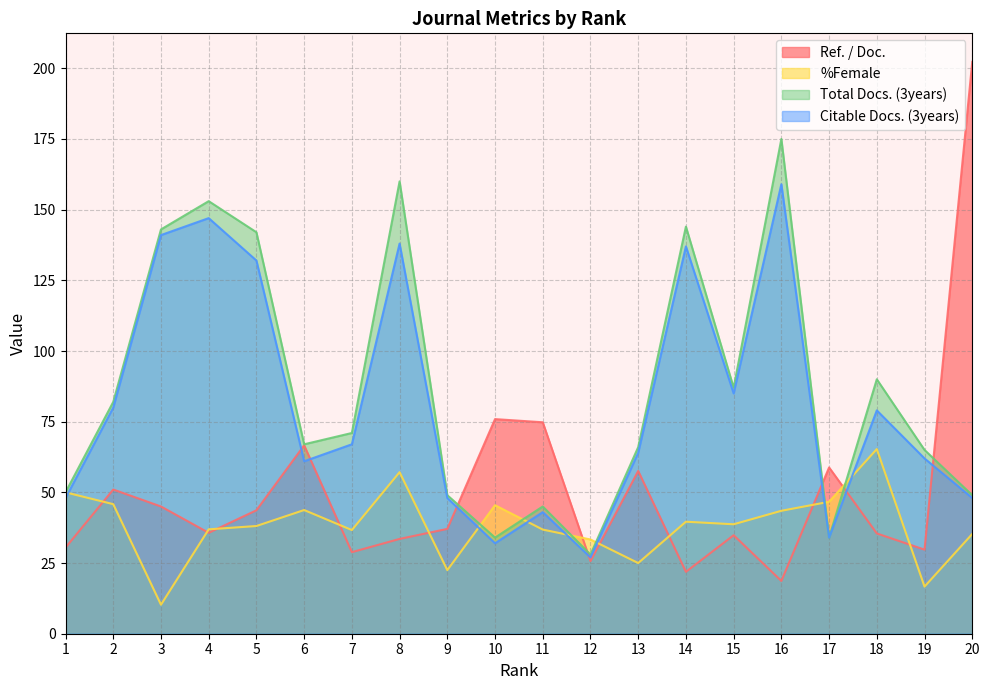

What is the difference between the second highest and second lowest values in the Ref. / Doc. series?

54.0